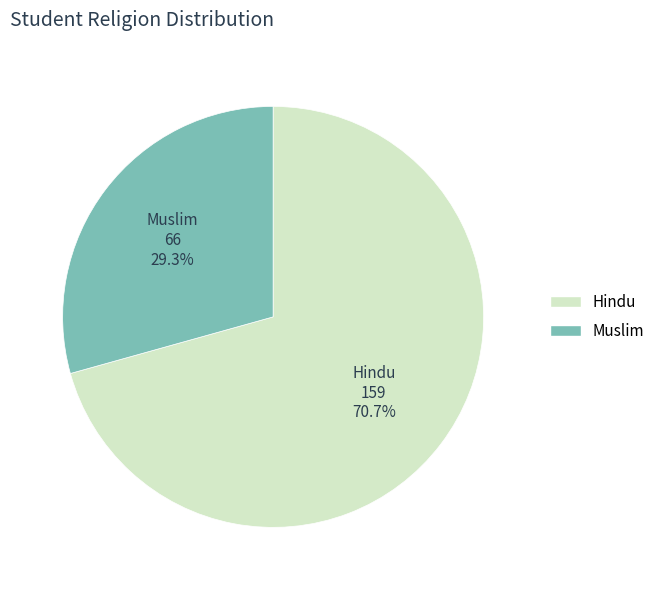

To the nearest percent, what is the average slice percentage?

50%